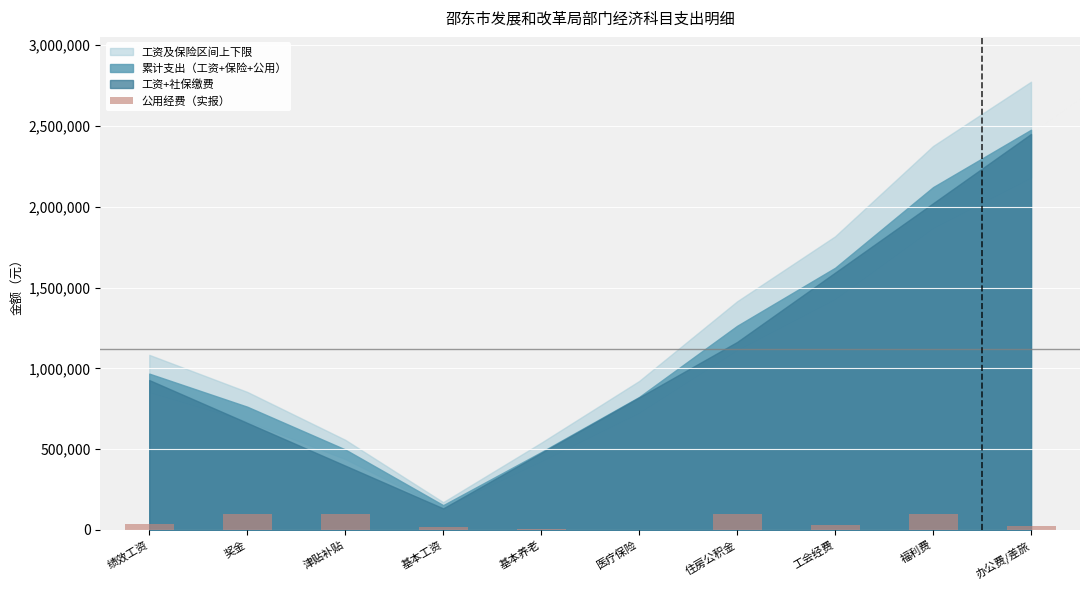

What is the maximum value shown in the chart?

100000